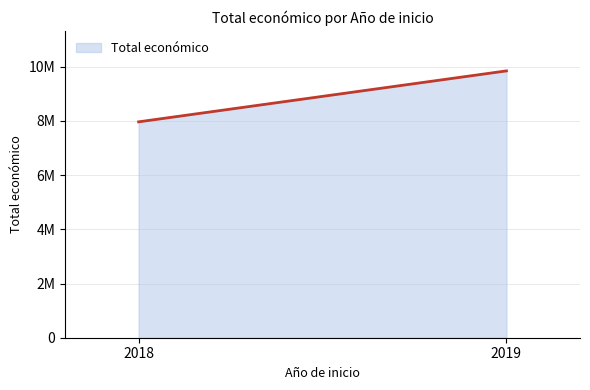

What is the value of the 1st point from the left?

7967413